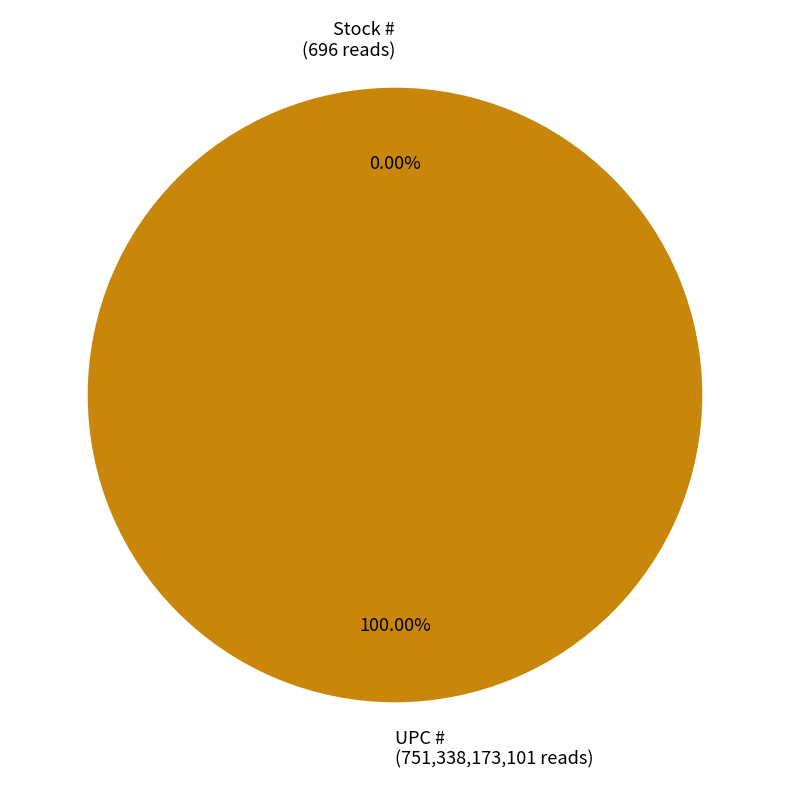

How many slices are in this pie chart?

2